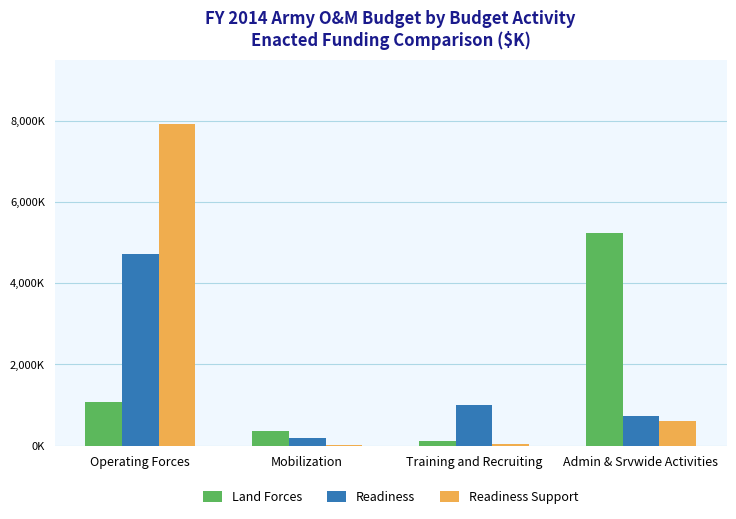

What is the difference between the second highest and minimum values in the Readiness series?

811681